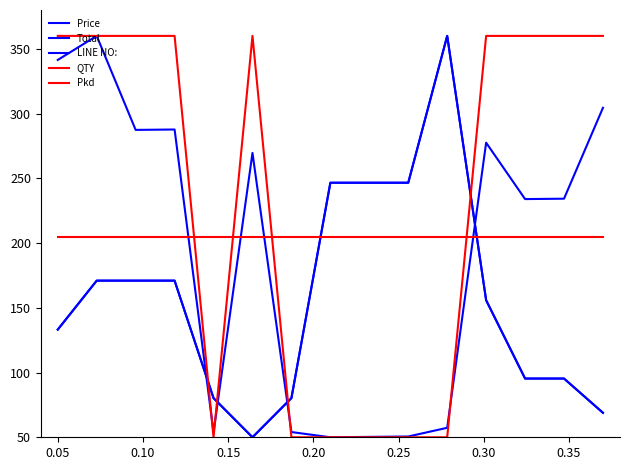

Does the chart have visible grid lines?

No